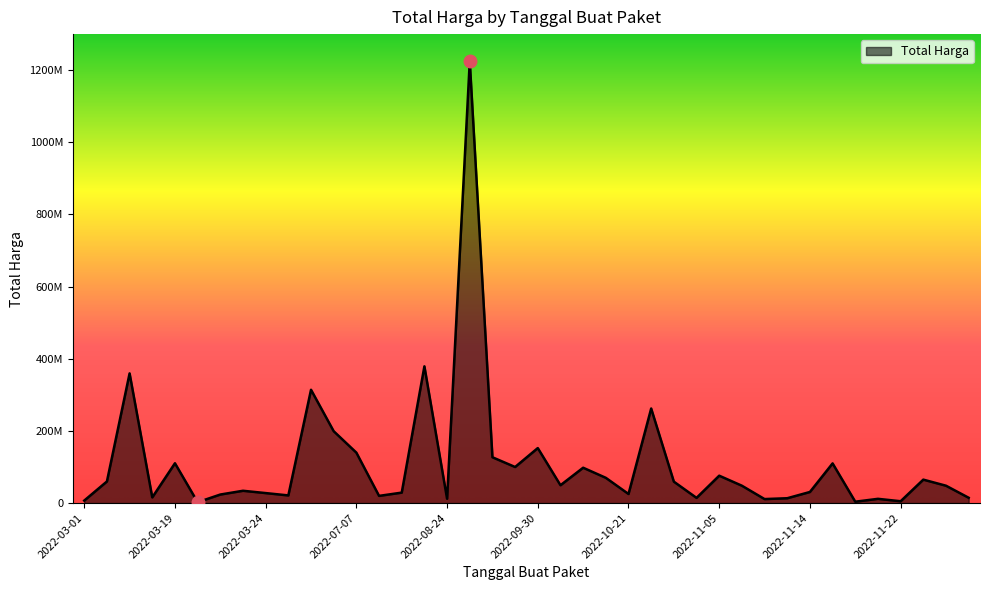

Does the chart have visible grid lines?

No